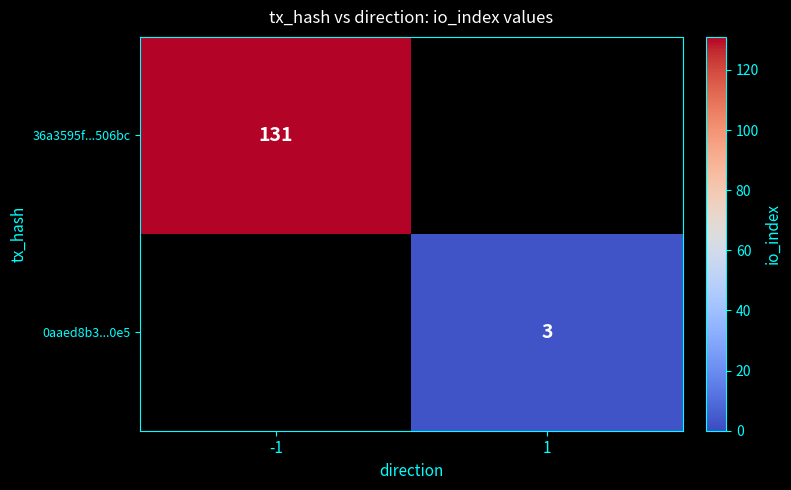

What is the greatest value displayed?

131